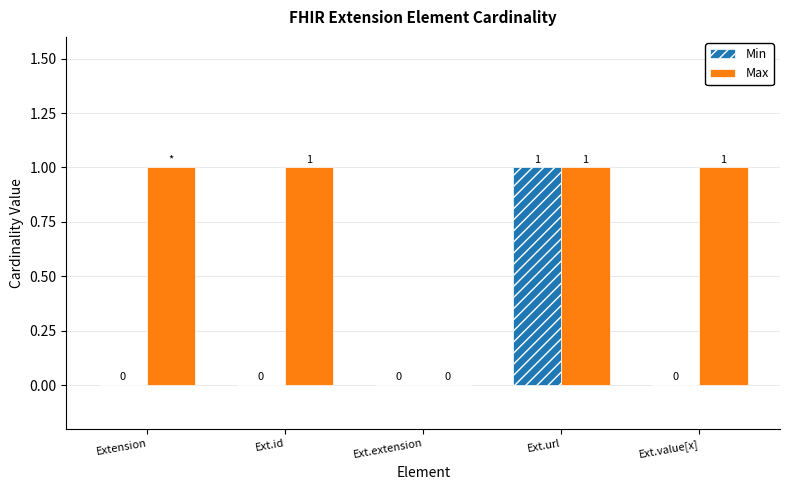

At which category is the sum across all series the highest?

Ext.url